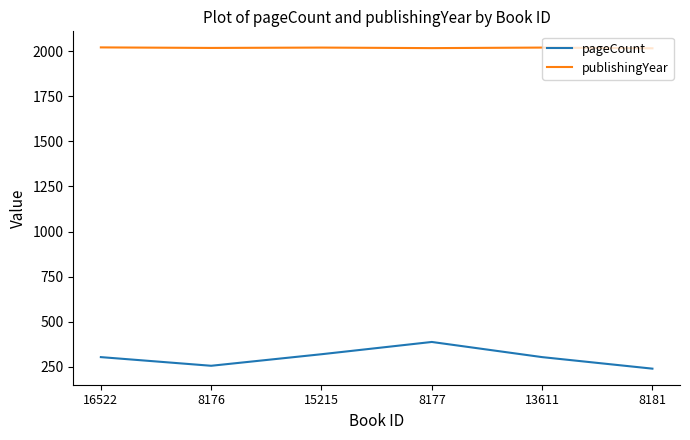

Is the value of publishingYear at 15215 greater than the value of pageCount at 8176?

Yes